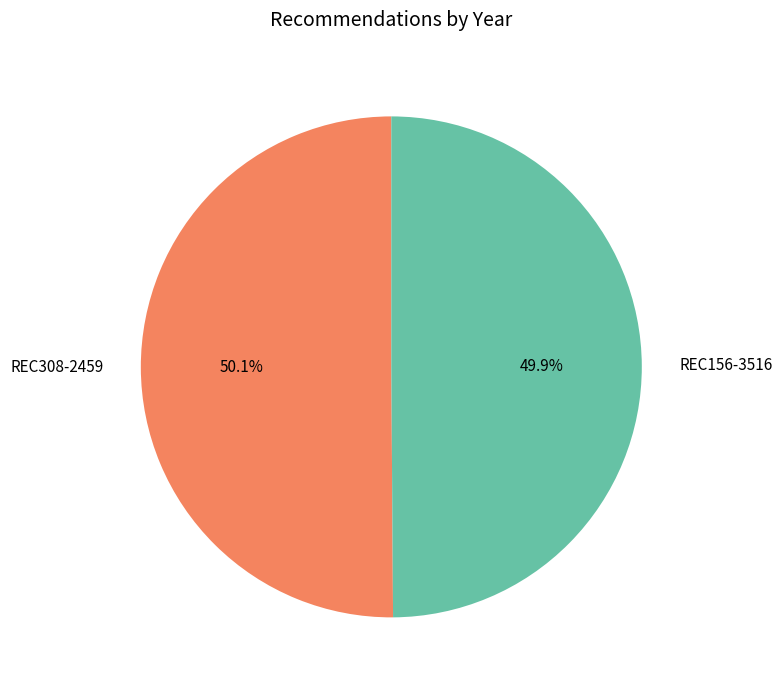

Does any single category account for the majority?

Yes